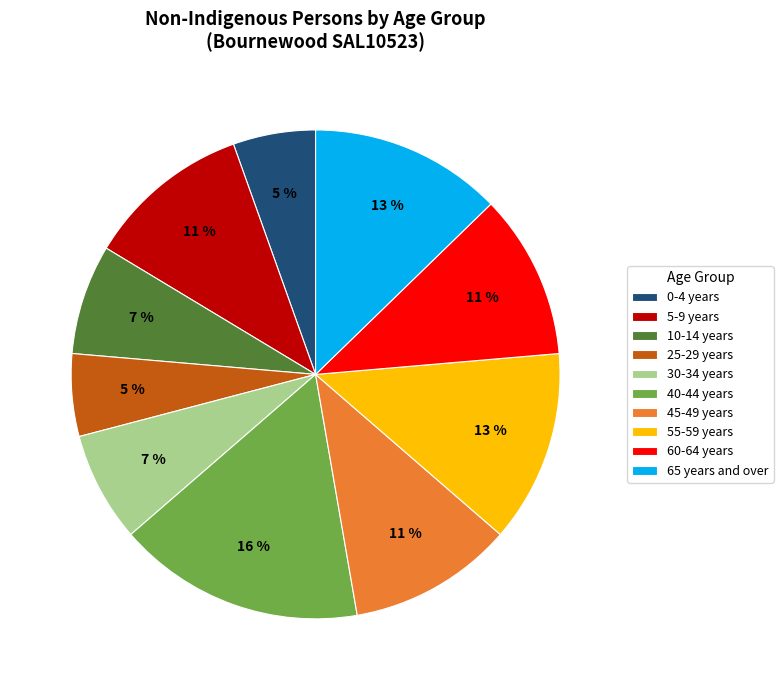

Approximately how many times larger is the value at 10-14 years compared to 30-34 years?

1.0